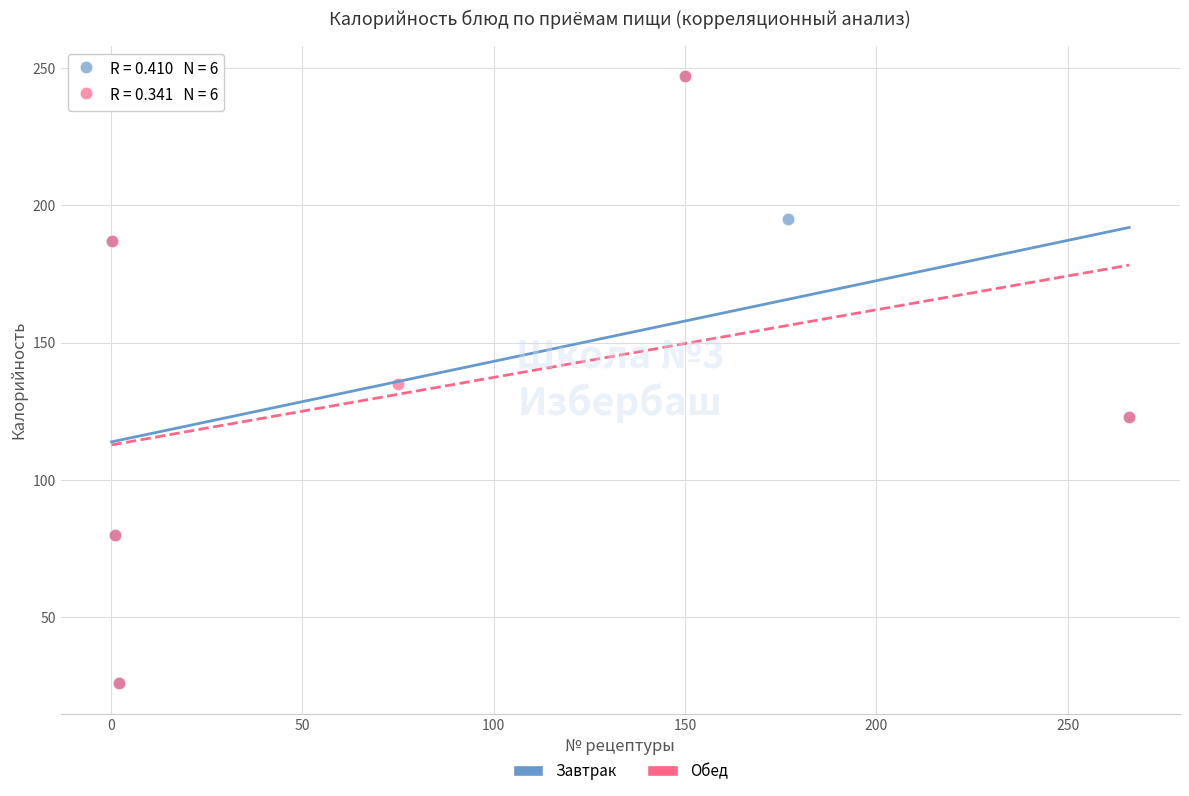

What are all the series names shown in the legend?

Завтрак, Обед